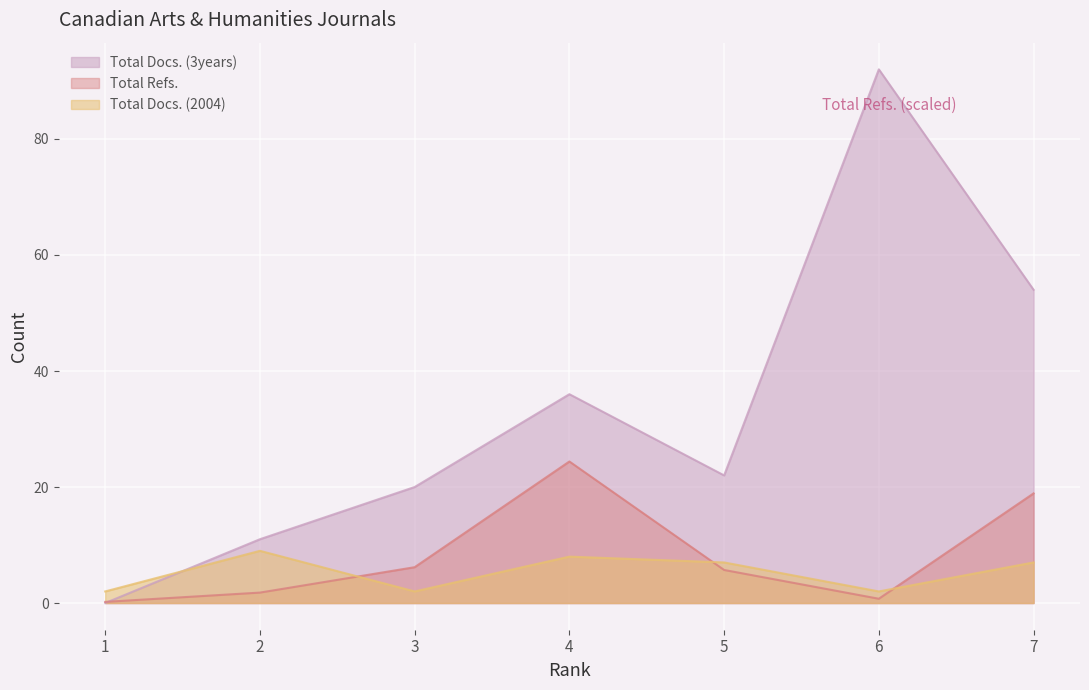

How many categories are shown in the chart?

7